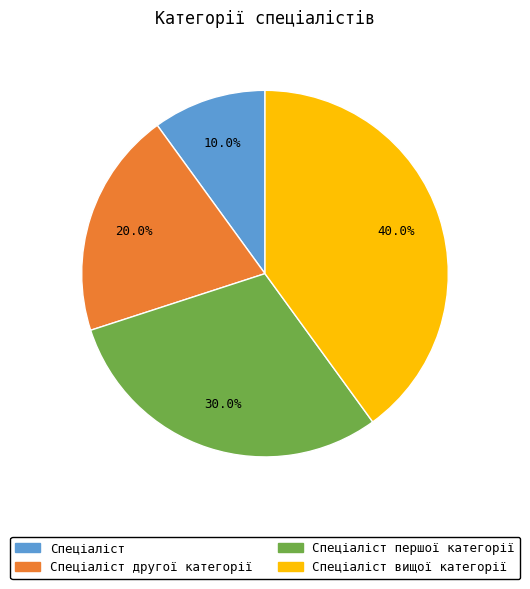

Is there any slice that represents more than half of the pie?

No